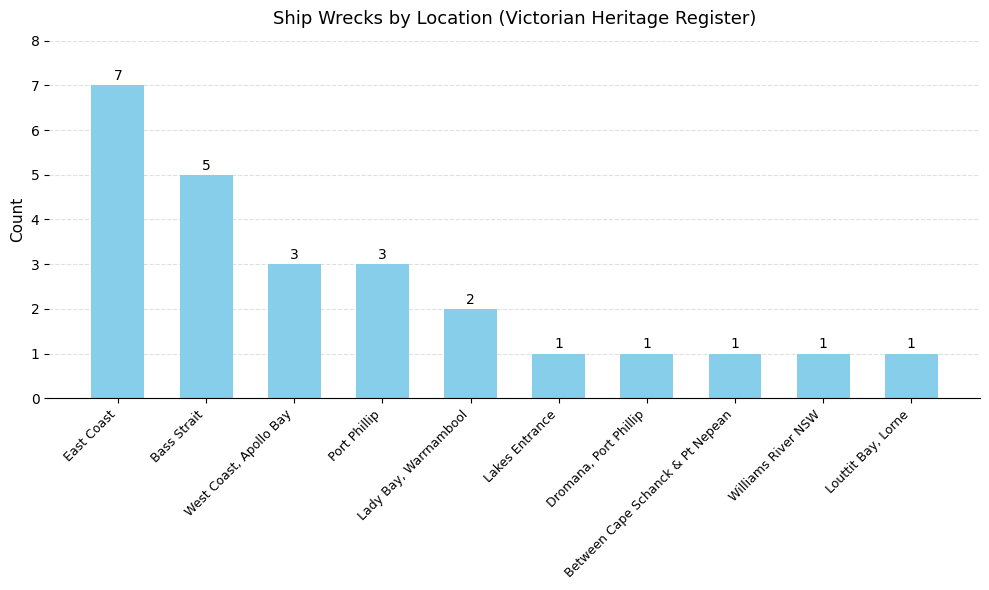

What position from the left is Lakes Entrance?

6